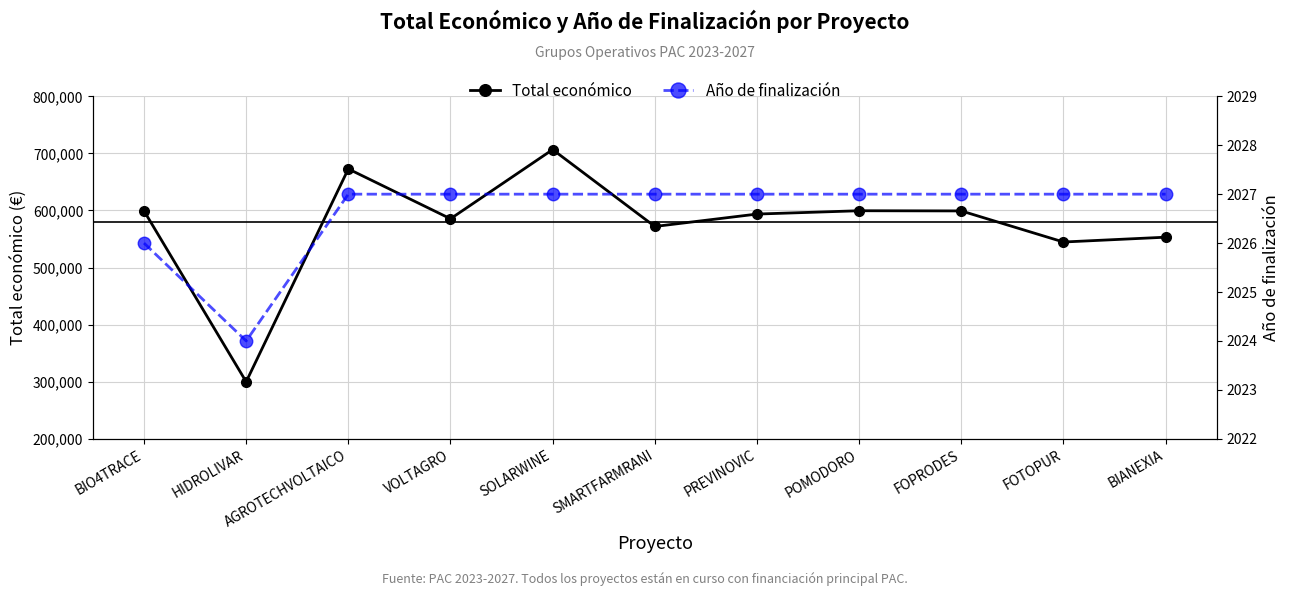

Reading right to left, what are all the values shown in this chart?

Total económico: 553196	544746	599211	599540	593715	571965	706697	585460	672807	299913	599262
Año de finalización: 2027	2027	2027	2027	2027	2027	2027	2027	2027	2024	2026